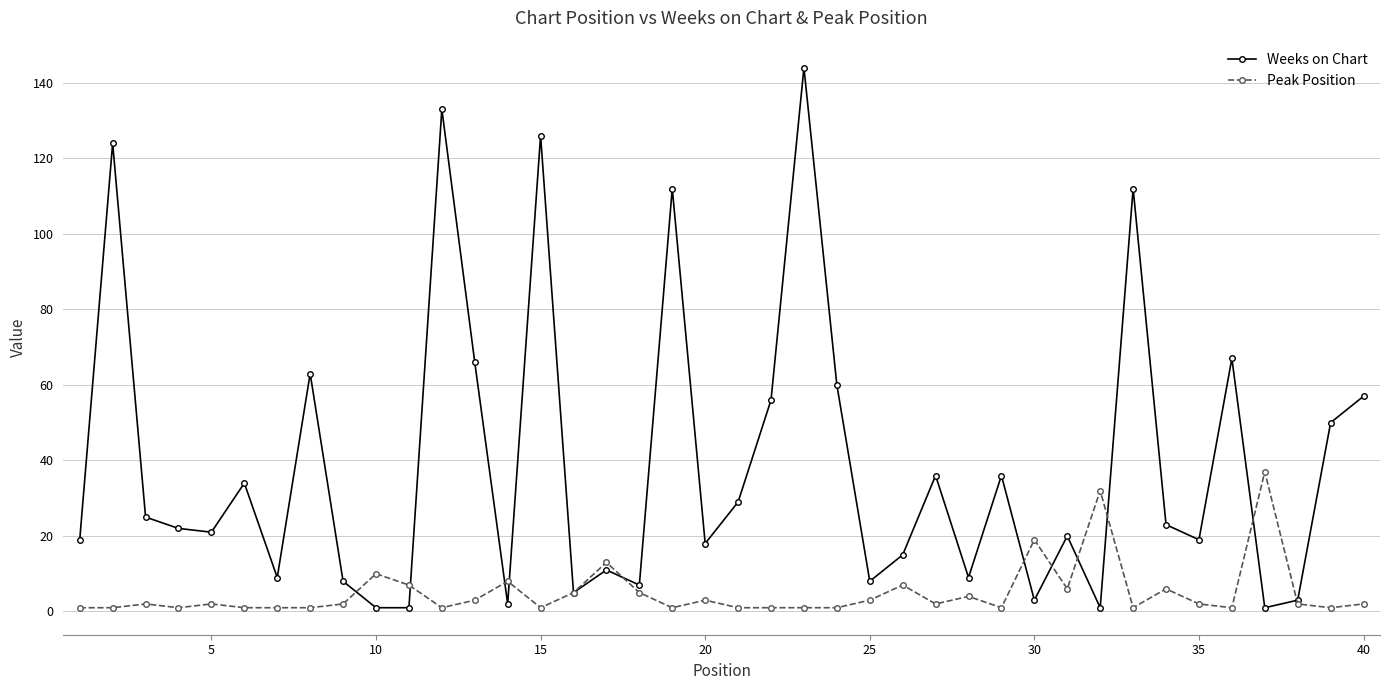

Which series has the largest total across all categories?

Weeks on Chart